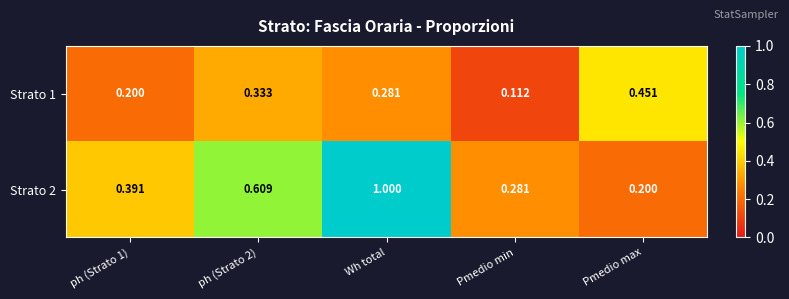

Which series has the largest range (max minus min)?

Strato 2